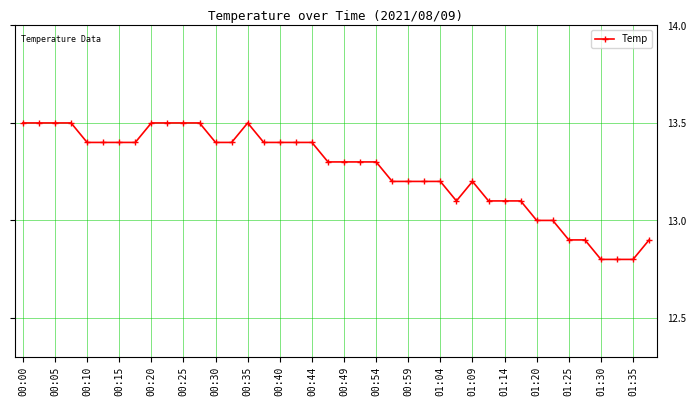

How many series are shown in this chart?

1